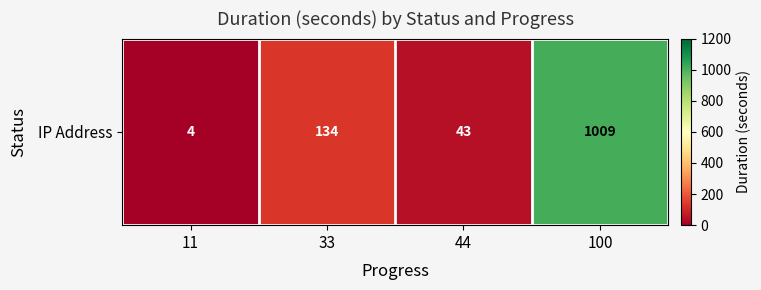

What is the difference between the values at 11 and 33?

130